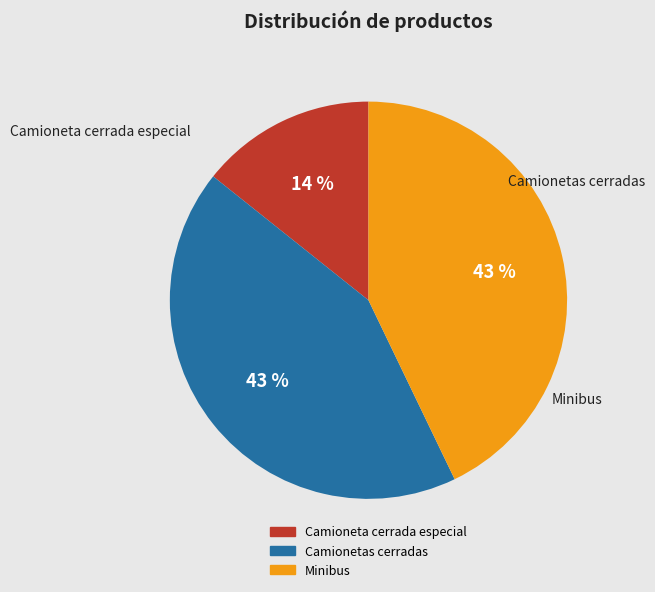

To the nearest percent, what percentage of the pie is Minibus?

43%